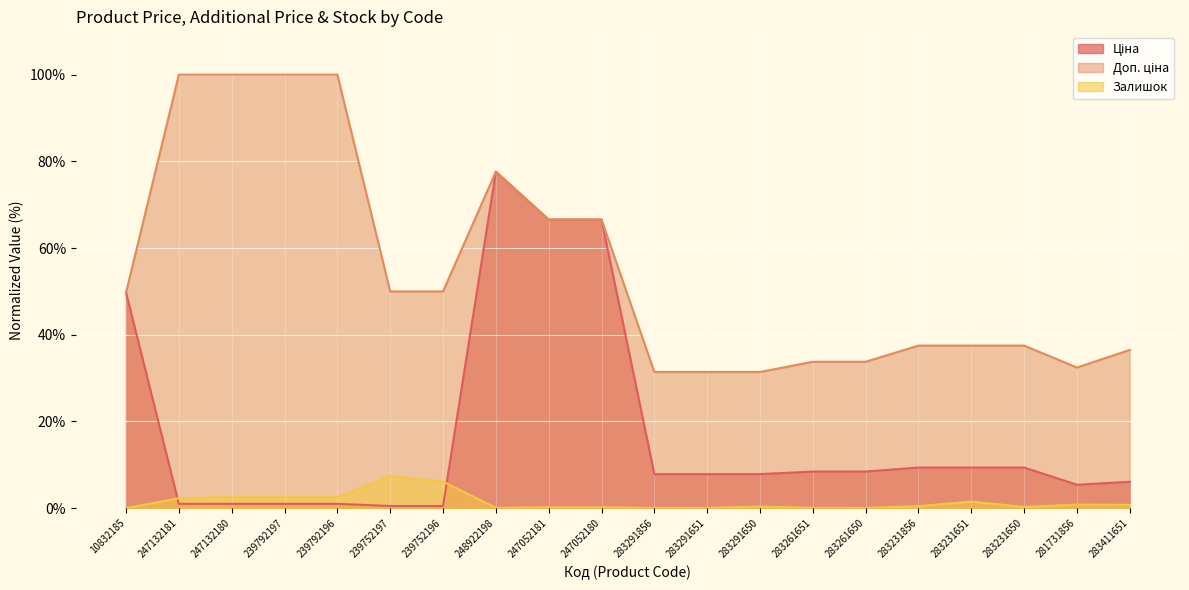

How many lines are shown in the chart?

3